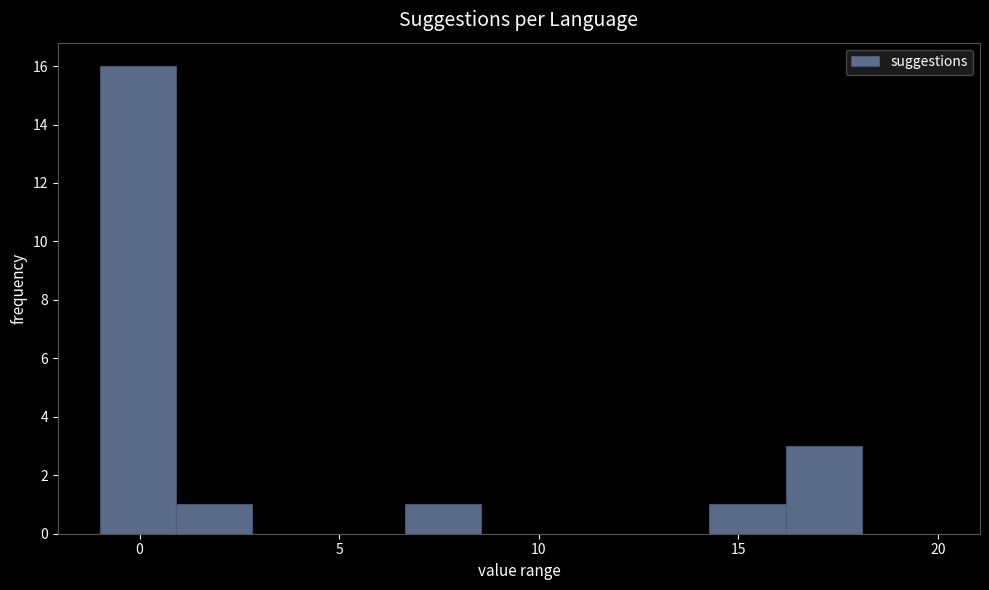

Around what value on the x-axis is the tallest bar? Give the approximate position of its centre, as read against the axis.

0.0